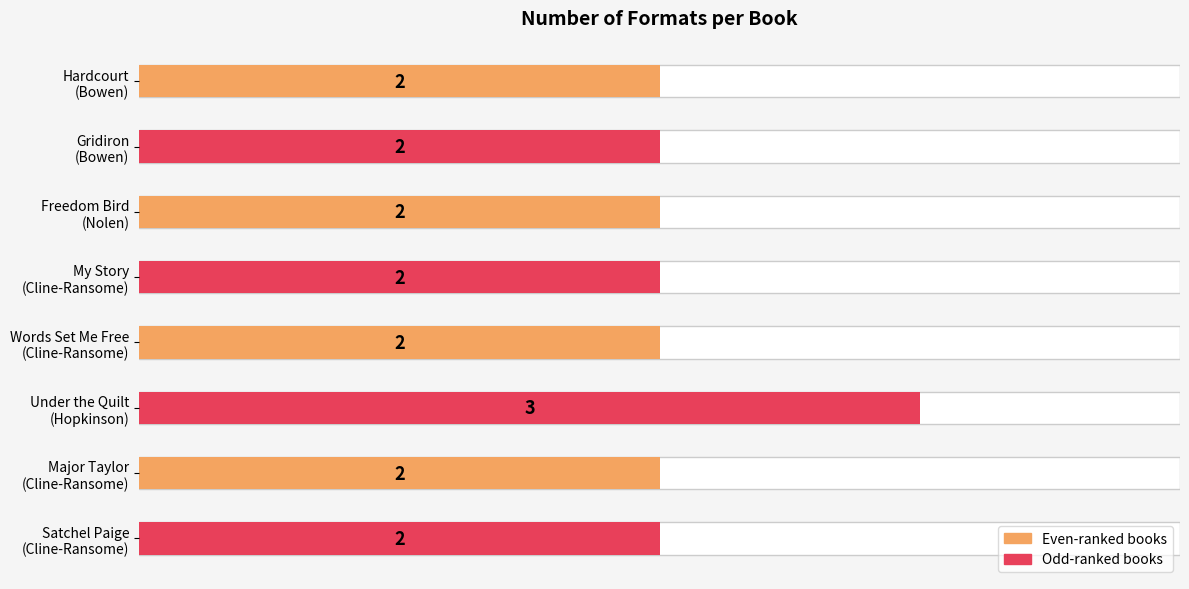

Reading right to left, transcribe all the data shown in this chart.

2	2	3	2	2	2	2	2